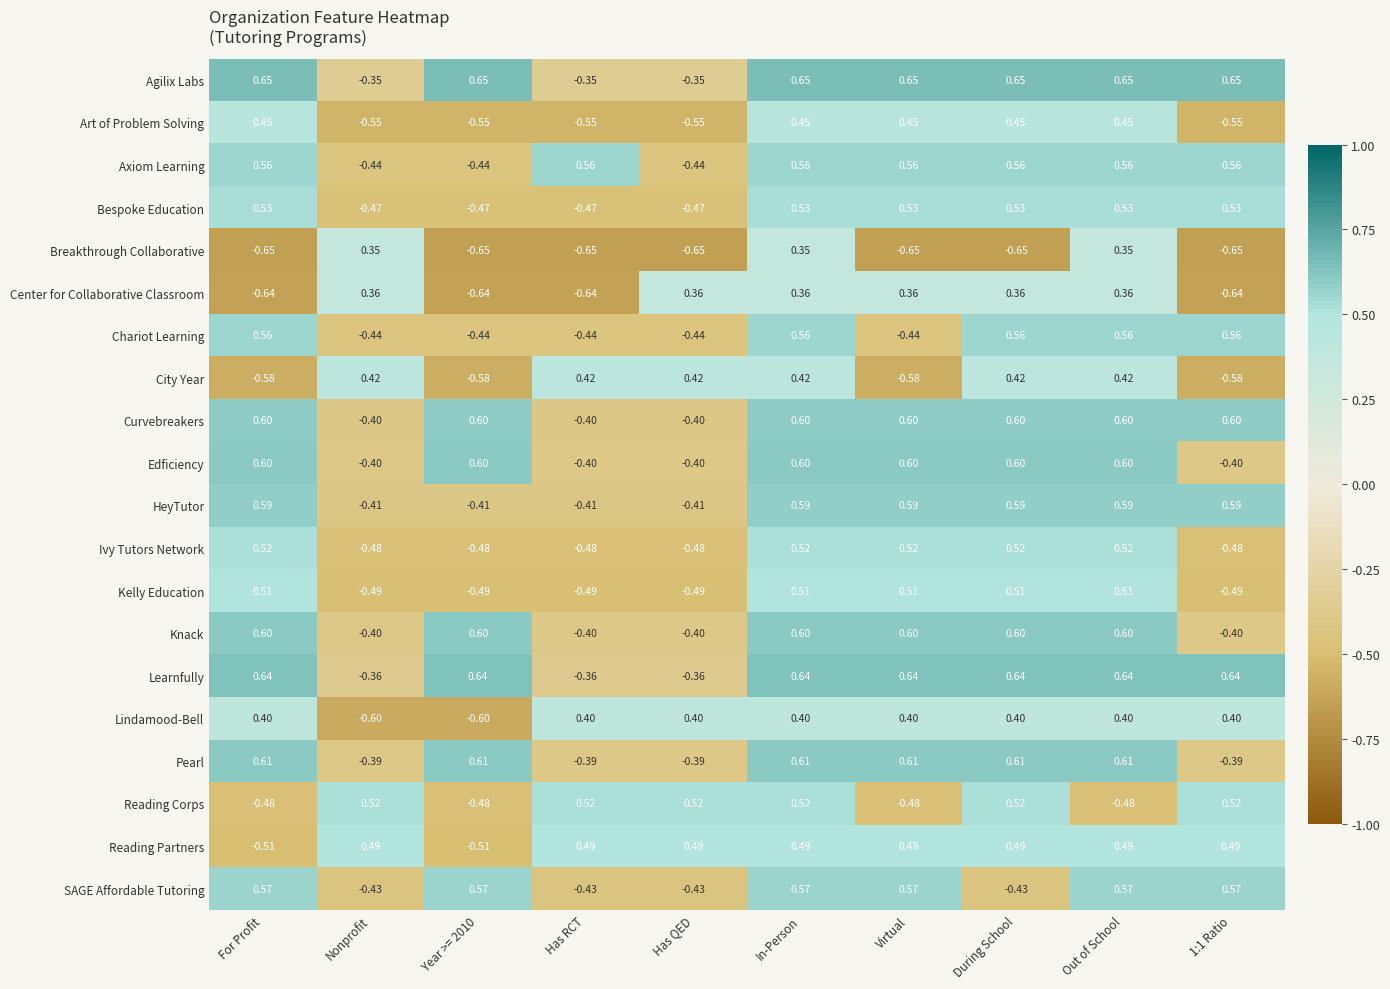

At which category is the sum across all series the highest?

In-Person